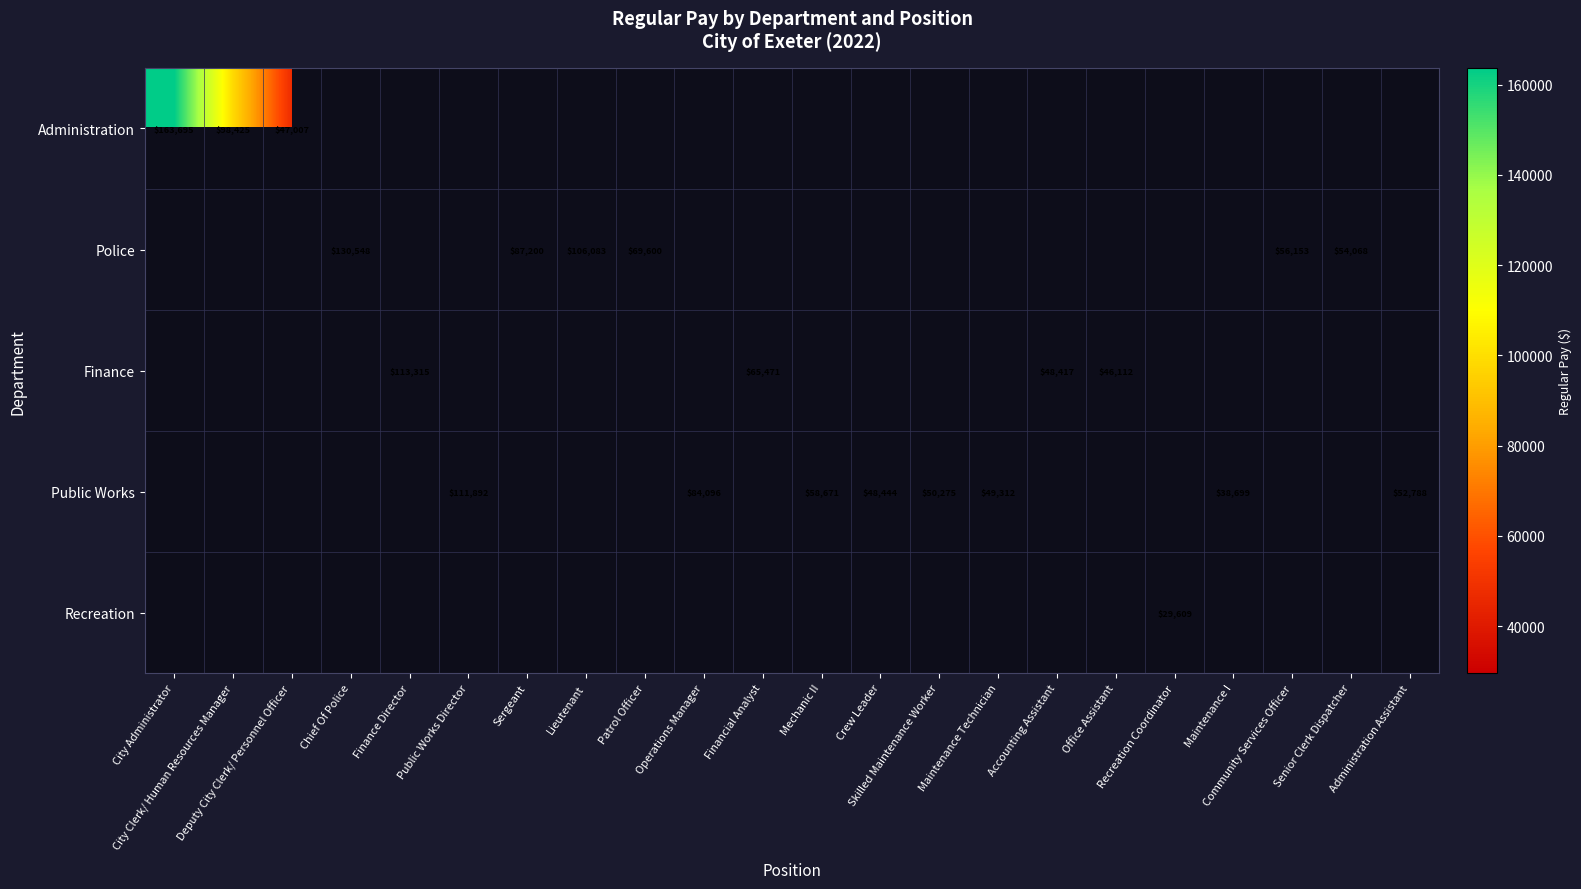

Which label corresponds to the smallest value in the chart?

Recreation Coordinator